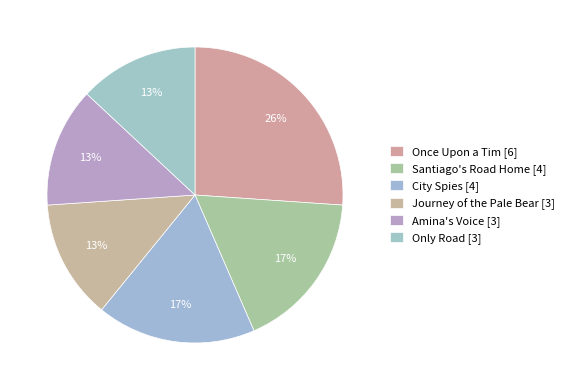

Which category has the smallest portion of the pie?

Journey of the Pale Bear